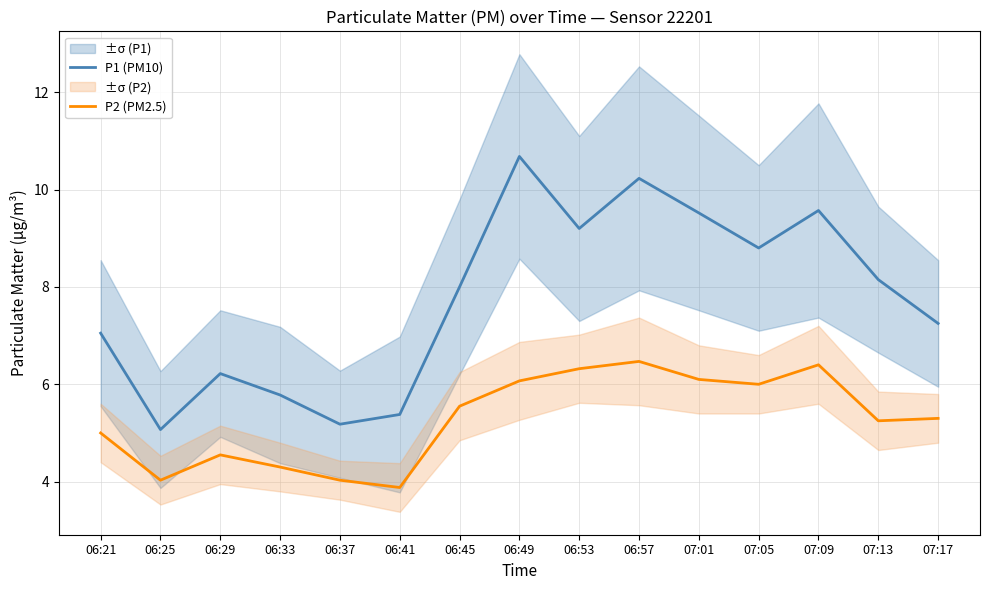

List the series in order of their overall mean, highest first.

P1 (PM10), P2 (PM2.5)